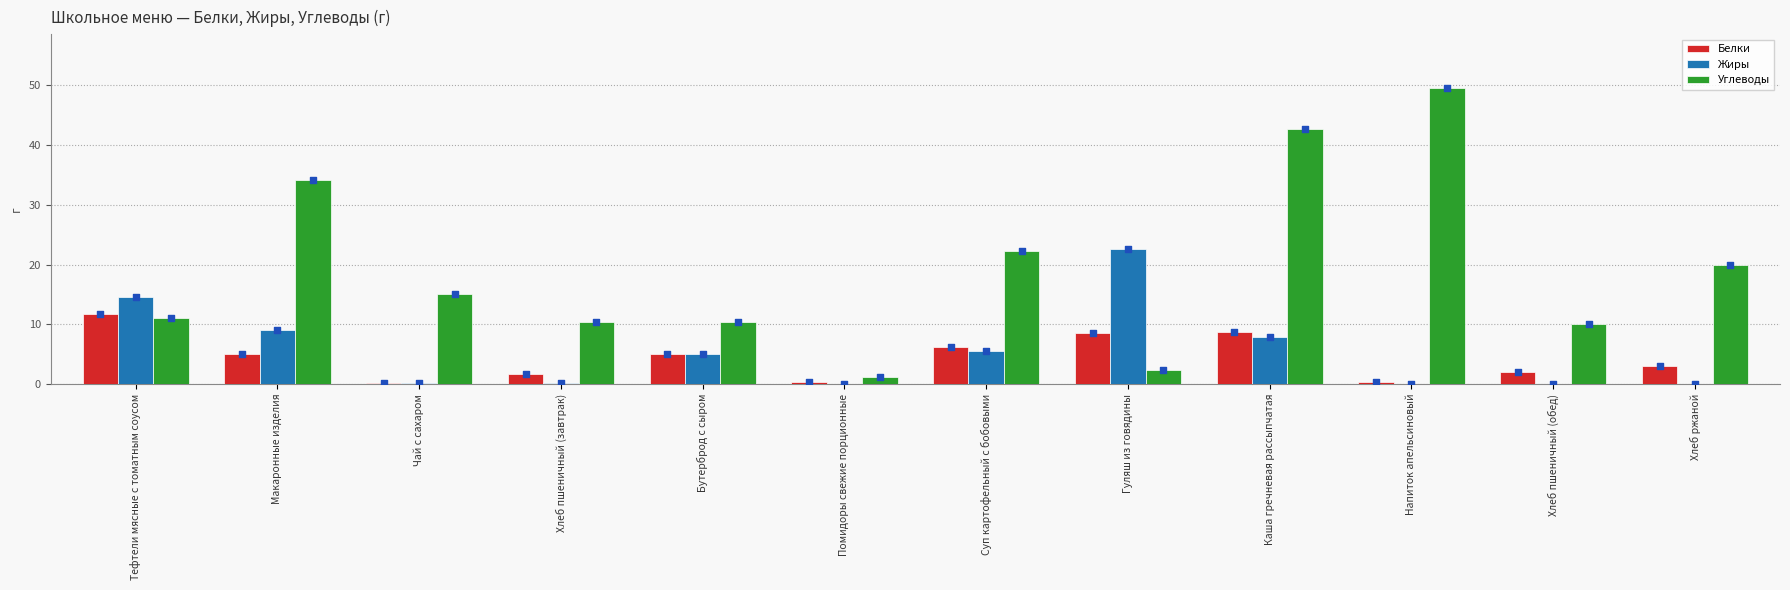

Which series reaches the minimum Y coordinate?

Жиры